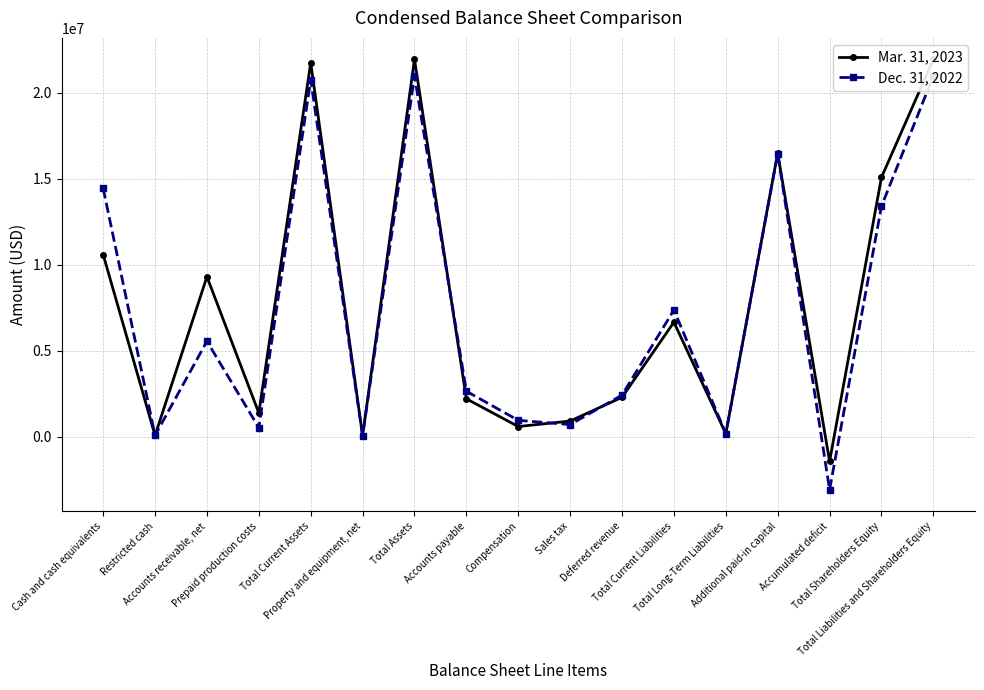

After their last crossing, which series has the higher values: Mar. 31, 2023 or Dec. 31, 2022?

Mar. 31, 2023